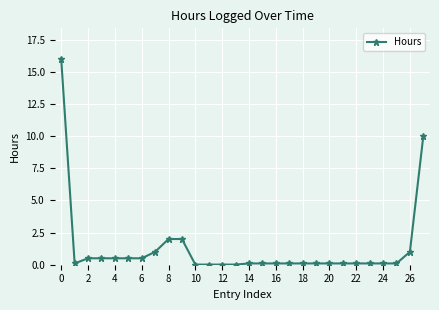

What is the difference between the second highest and minimum values?

10.0